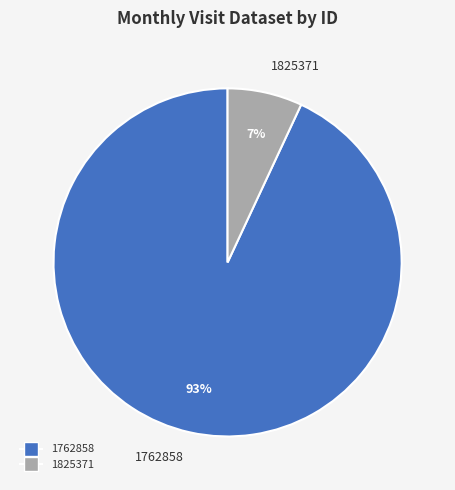

Which slice represents more than half of the pie?

1762858